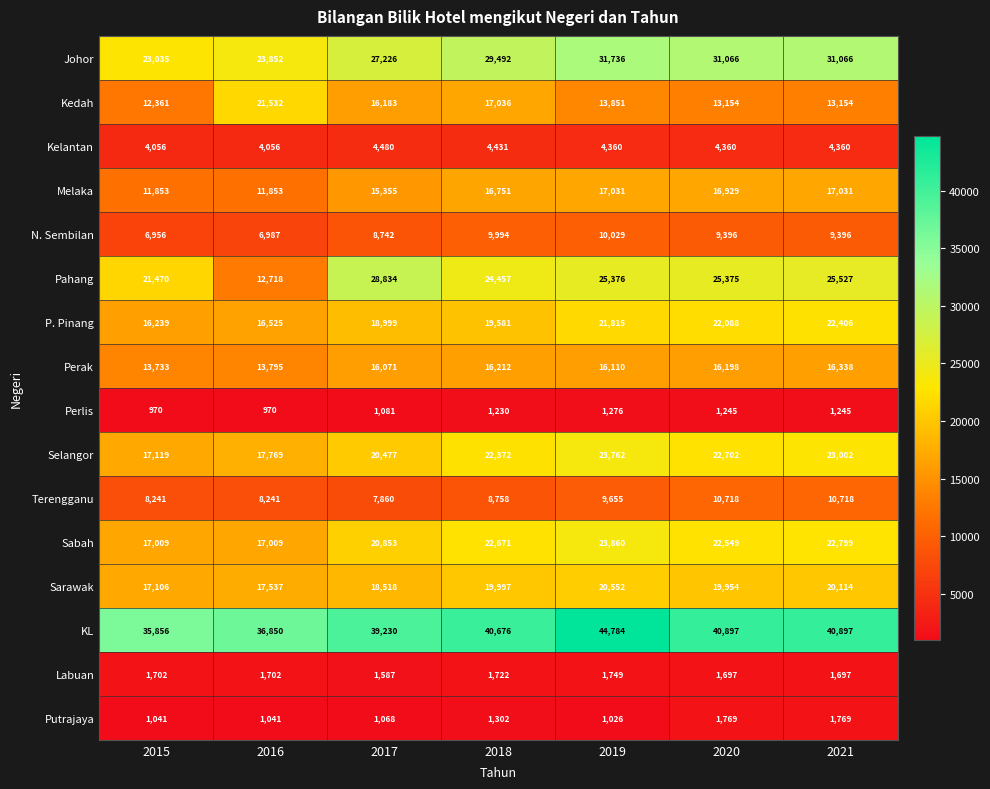

What is the minimum value for Kelantan?

4056